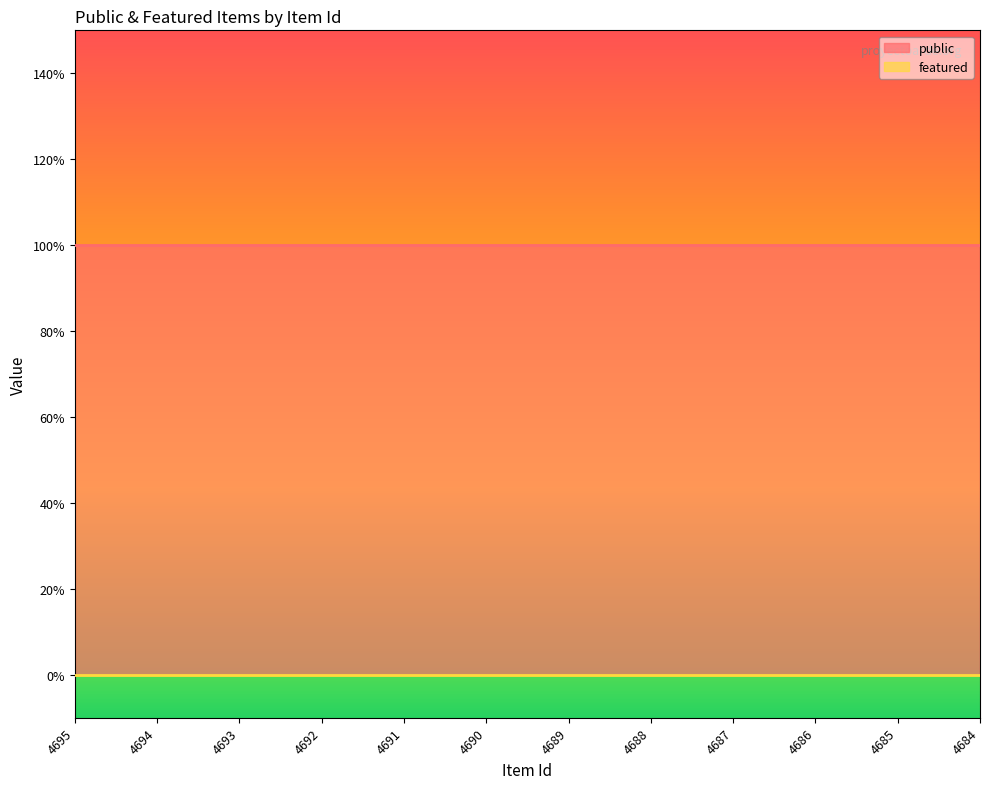

True or false: featured has a value of 0 at 4692.

True